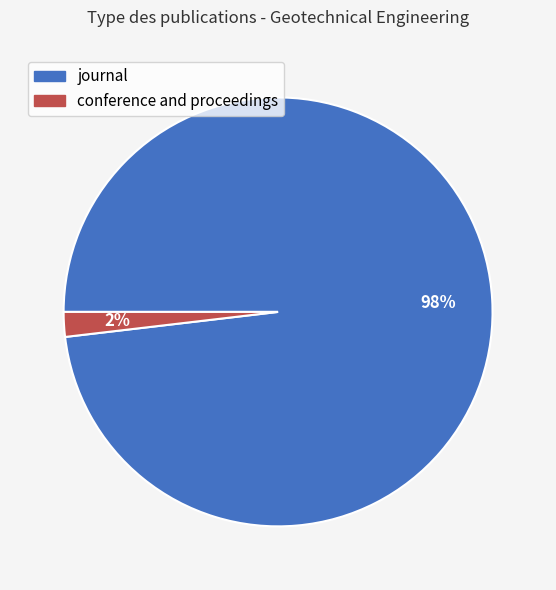

To the nearest percent, what portion does conference and proceedings represent?

2%